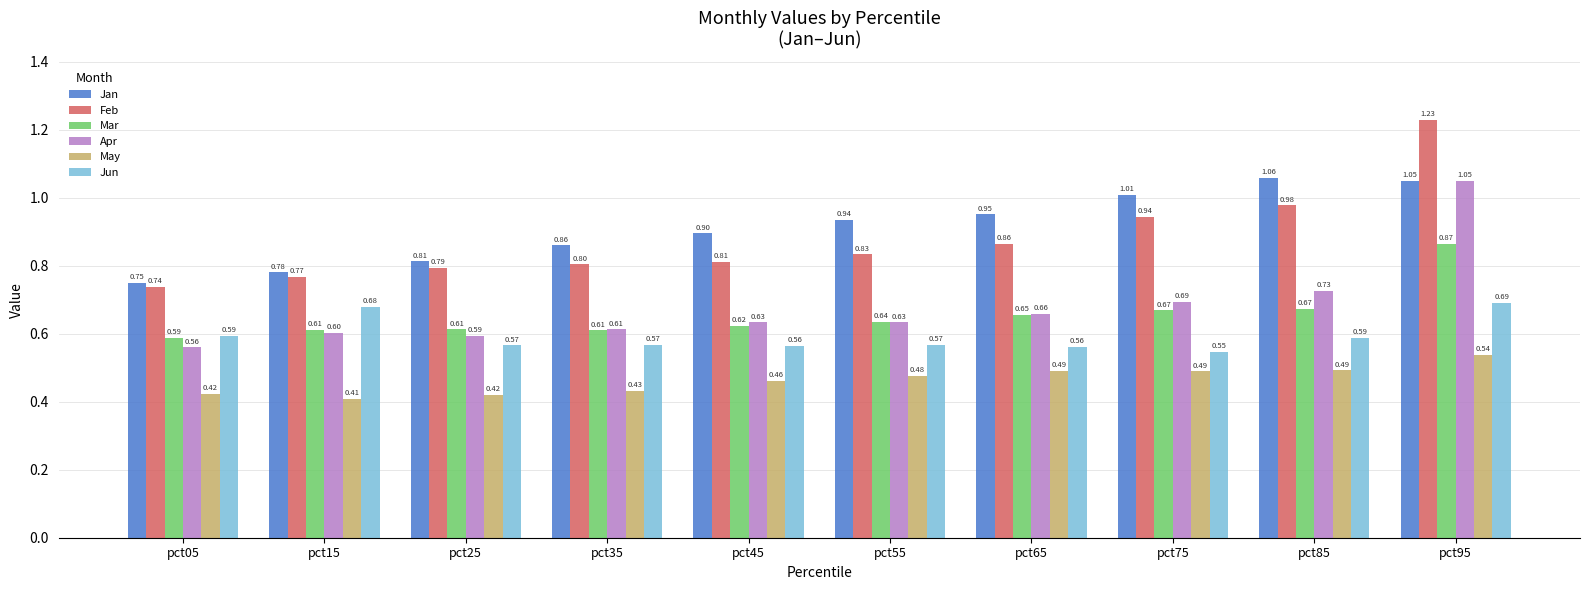

Which series has the largest total across all categories?

Jan